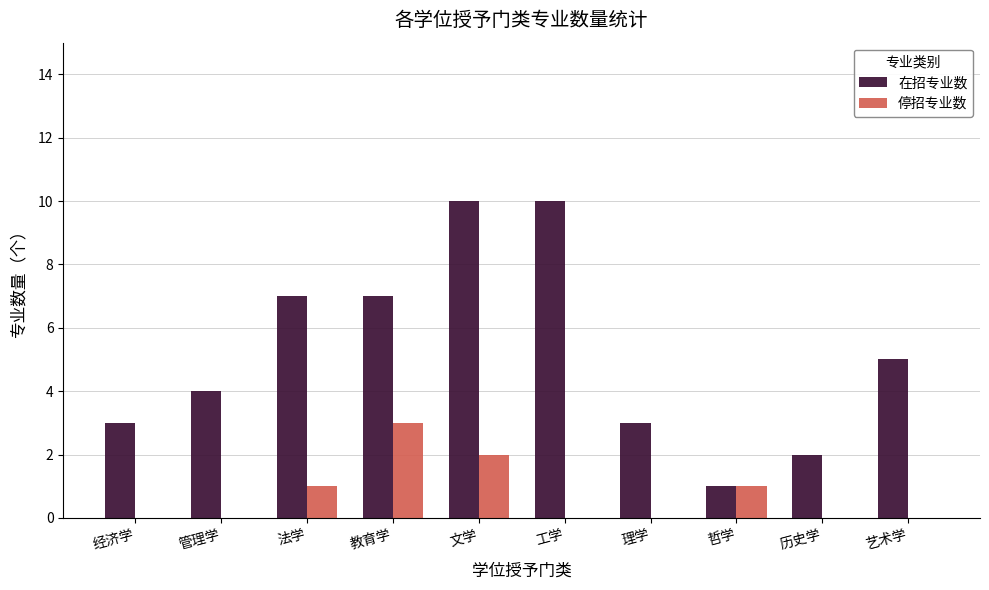

What are all the series names shown in the legend?

在招专业数, 停招专业数